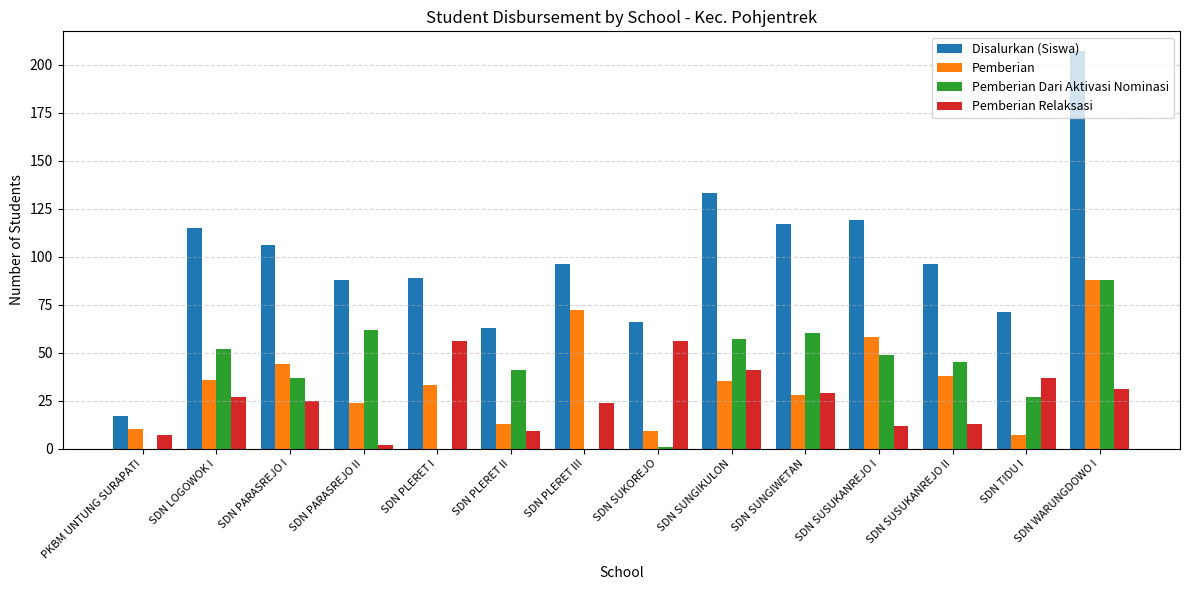

What is the maximum value shown in the chart?

207